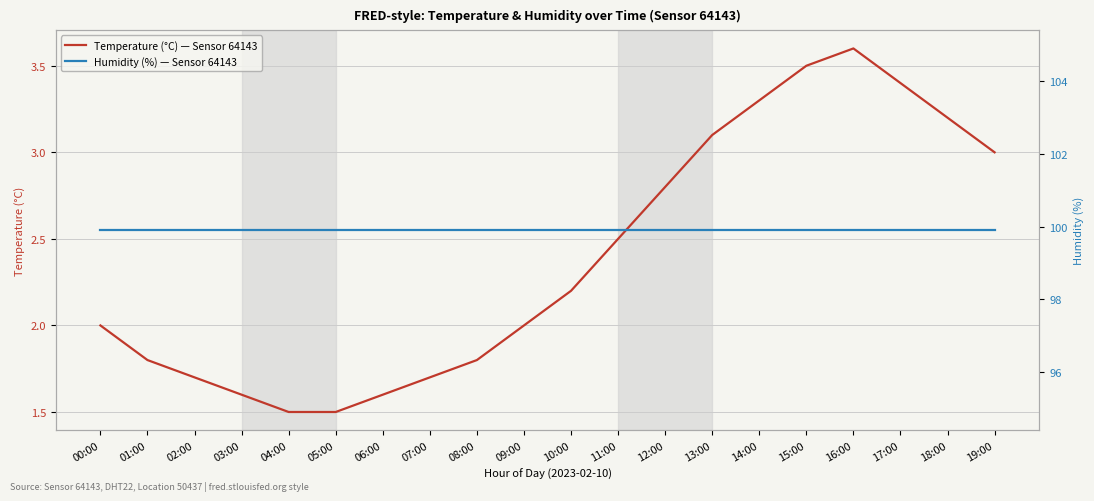

Reading left to right, transcribe all the data shown in this chart.

Temperature (°C) / Sensor 64143: 2.0	1.8	1.7	1.6	1.5	1.5	1.6	1.7	1.8	2.0	2.2	2.5	2.8	3.1	3.3	3.5	3.6	3.4	3.2	3.0
Humidity (%) / Sensor 64143: 99.9	99.9	99.9	99.9	99.9	99.9	99.9	99.9	99.9	99.9	99.9	99.9	99.9	99.9	99.9	99.9	99.9	99.9	99.9	99.9